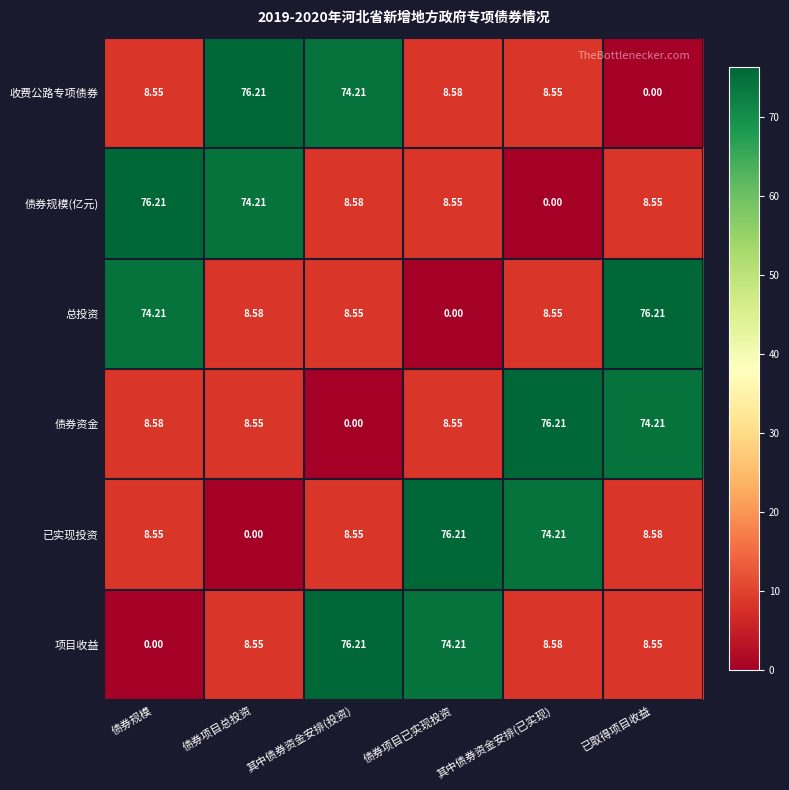

Which category has the lowest value in the 债券资金 series?

其中债券资金安排(投资)